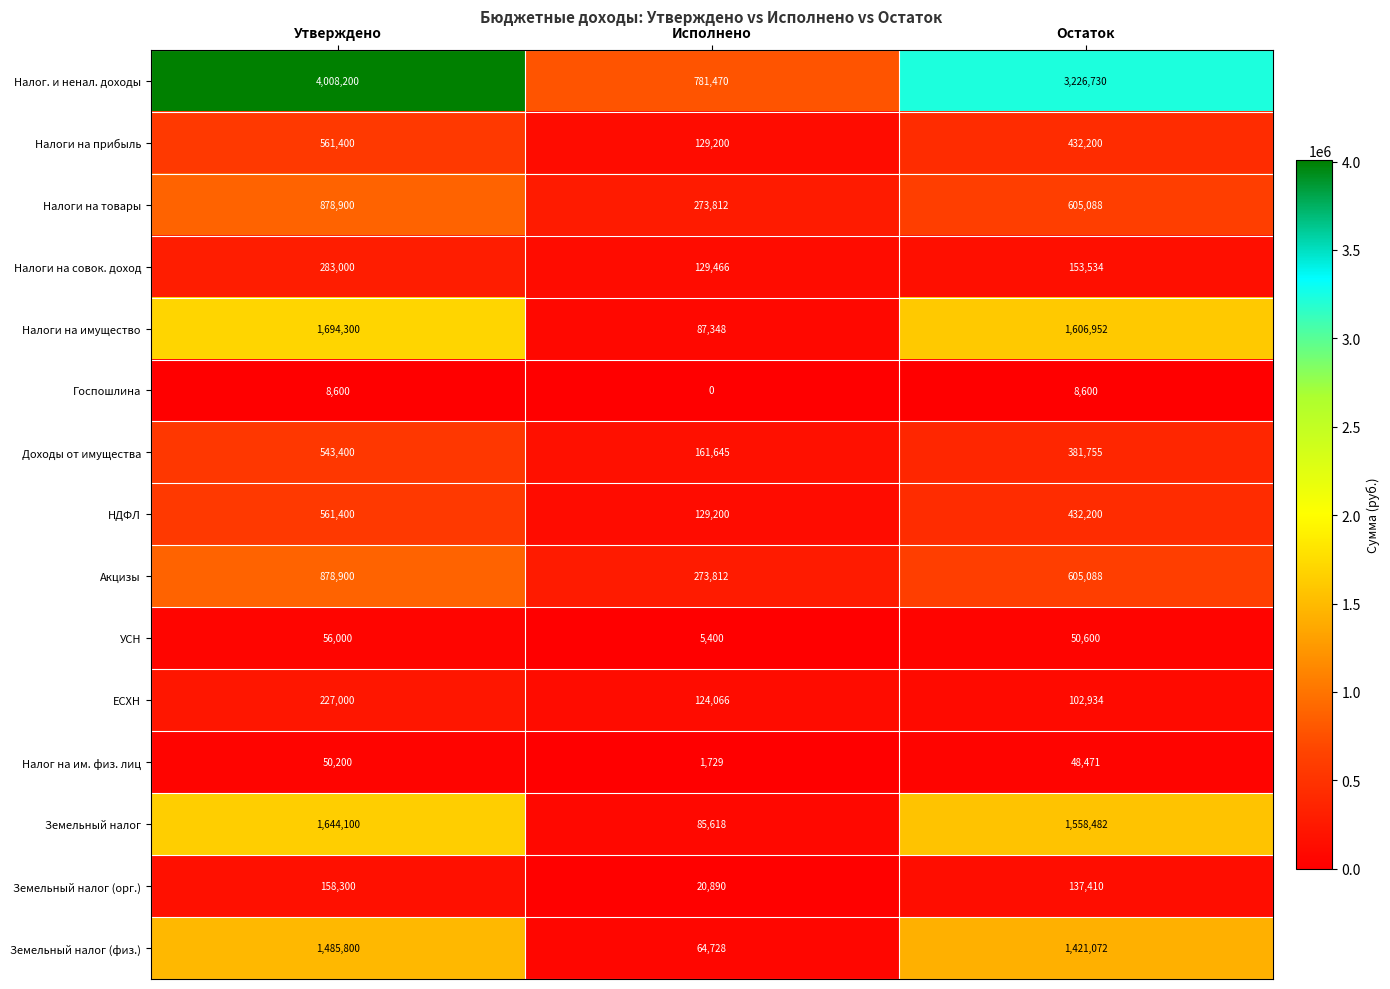

Is it true that Налог. и ненал. доходы equals 781470 at Исполнено?

True